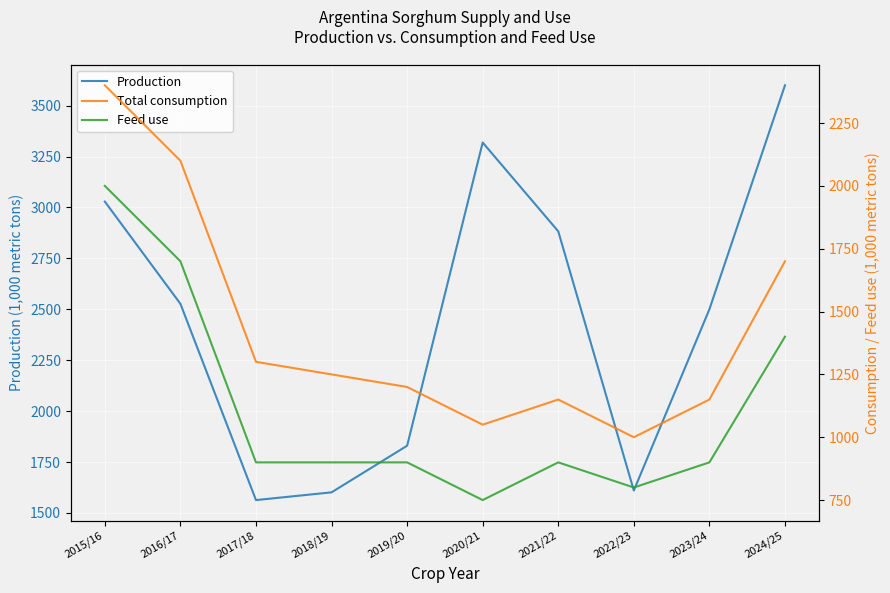

What is the sum of all Production values?

24462